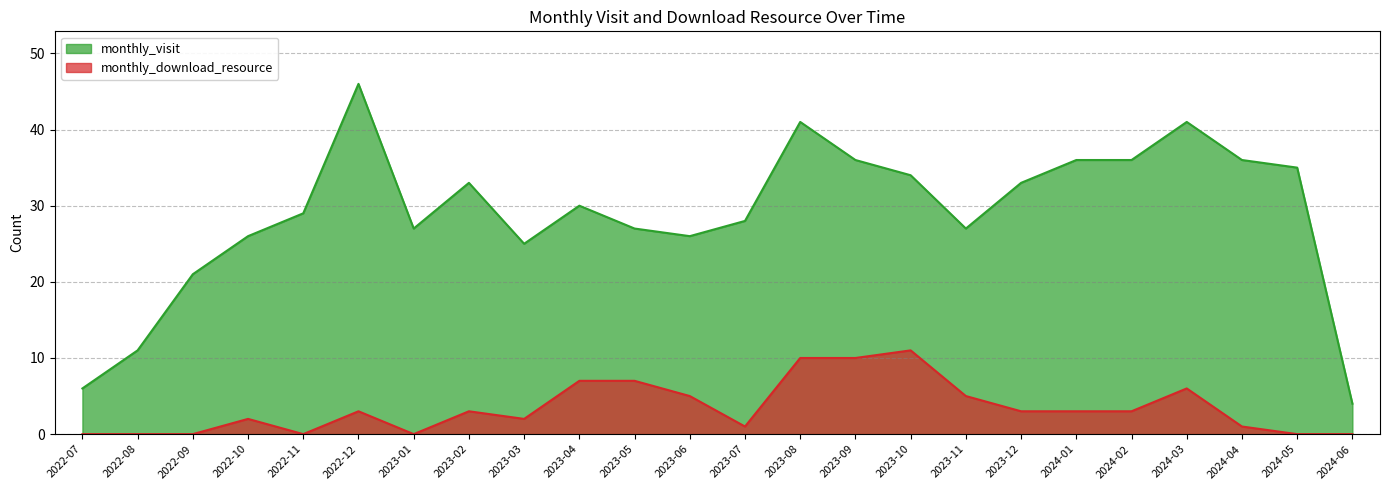

At which category is the sum across all series the highest?

2023-08